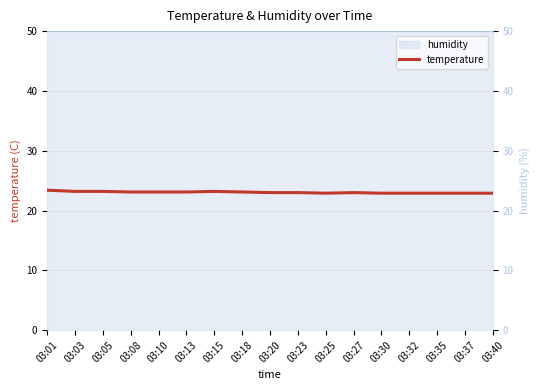

At which category does the data reach its first local peak?

03:15